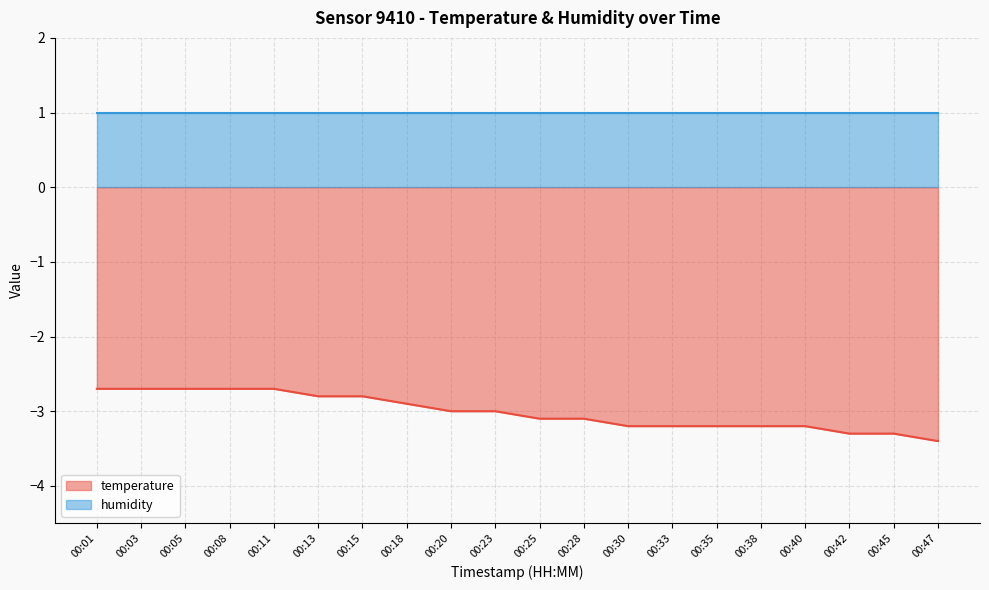

At which category does the chart reach its minimum across all series?

00:47